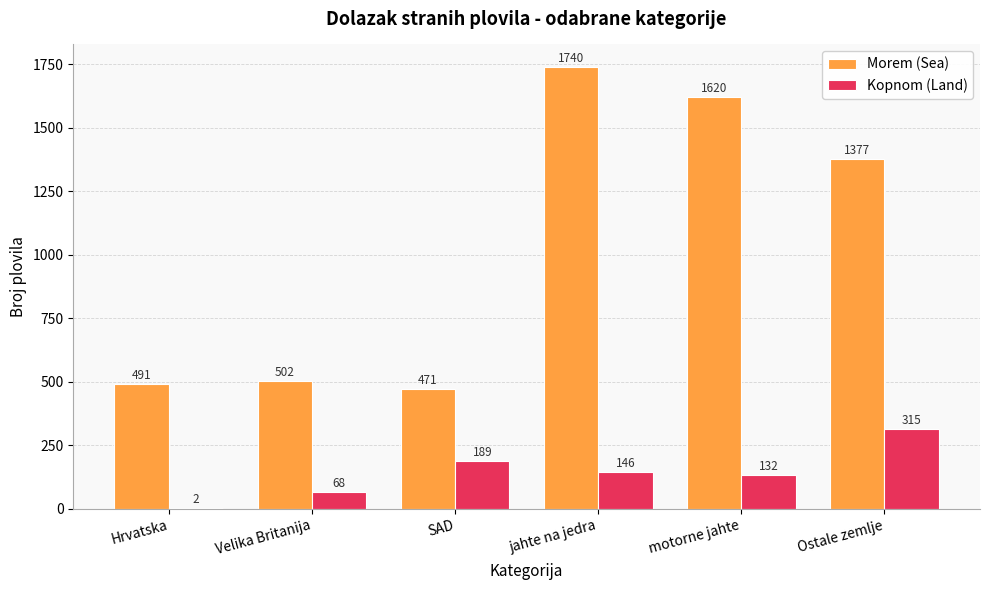

Where is Morem (Sea) nearest to the value 1105?

Ostale zemlje